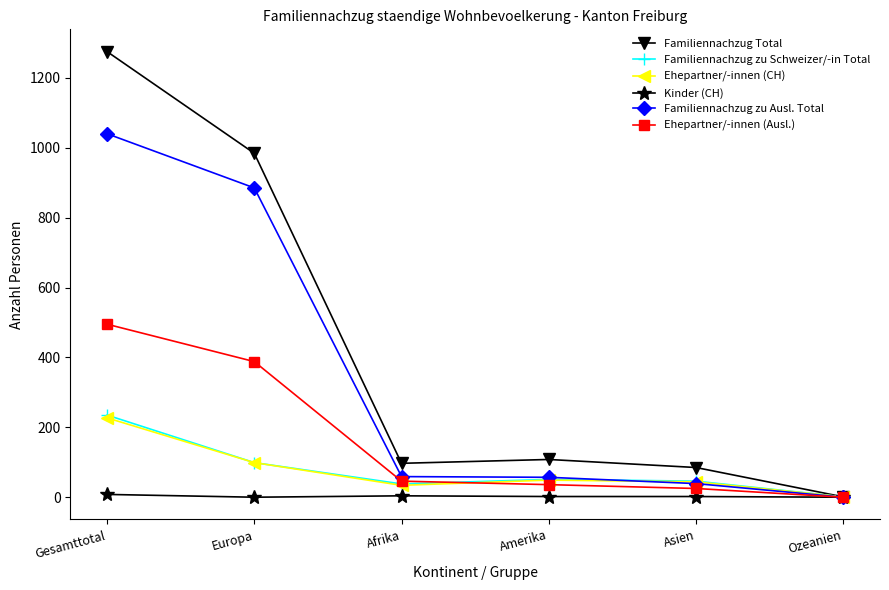

What is the maximum value for Ehepartner/-innen (CH)?

227